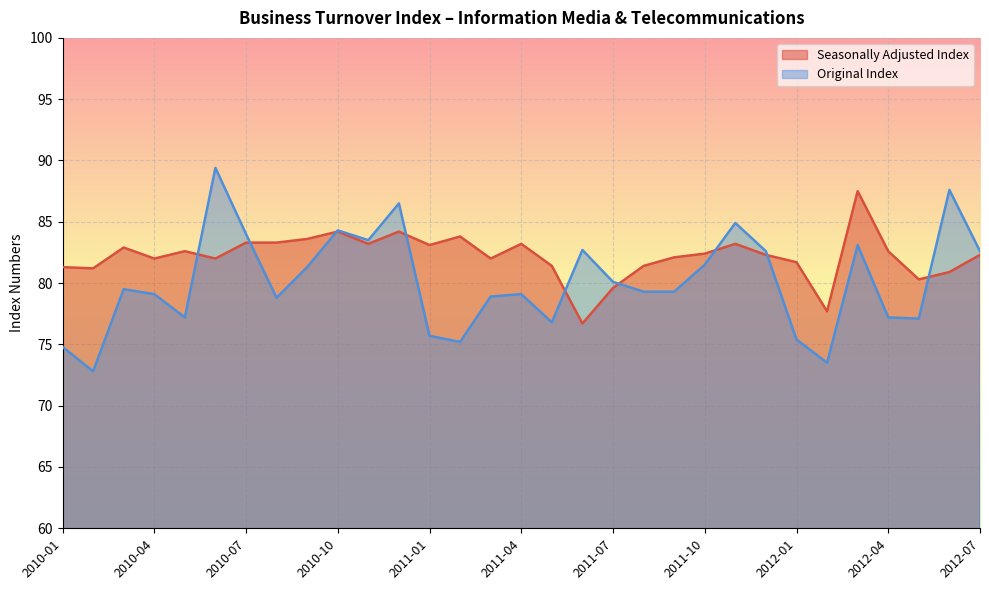

Between which two adjacent categories do Original Index and Seasonally Adjusted Index first intersect?

2010-05 and 2010-06